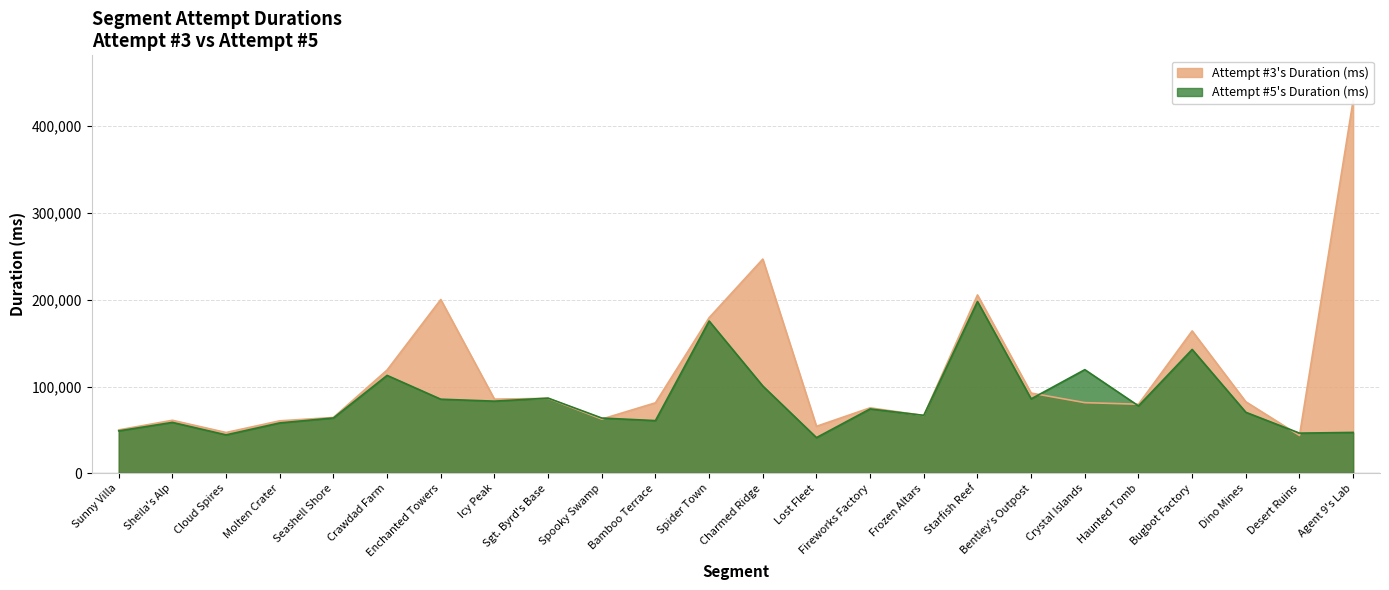

Does the chart display data point markers on the line(s)?

No